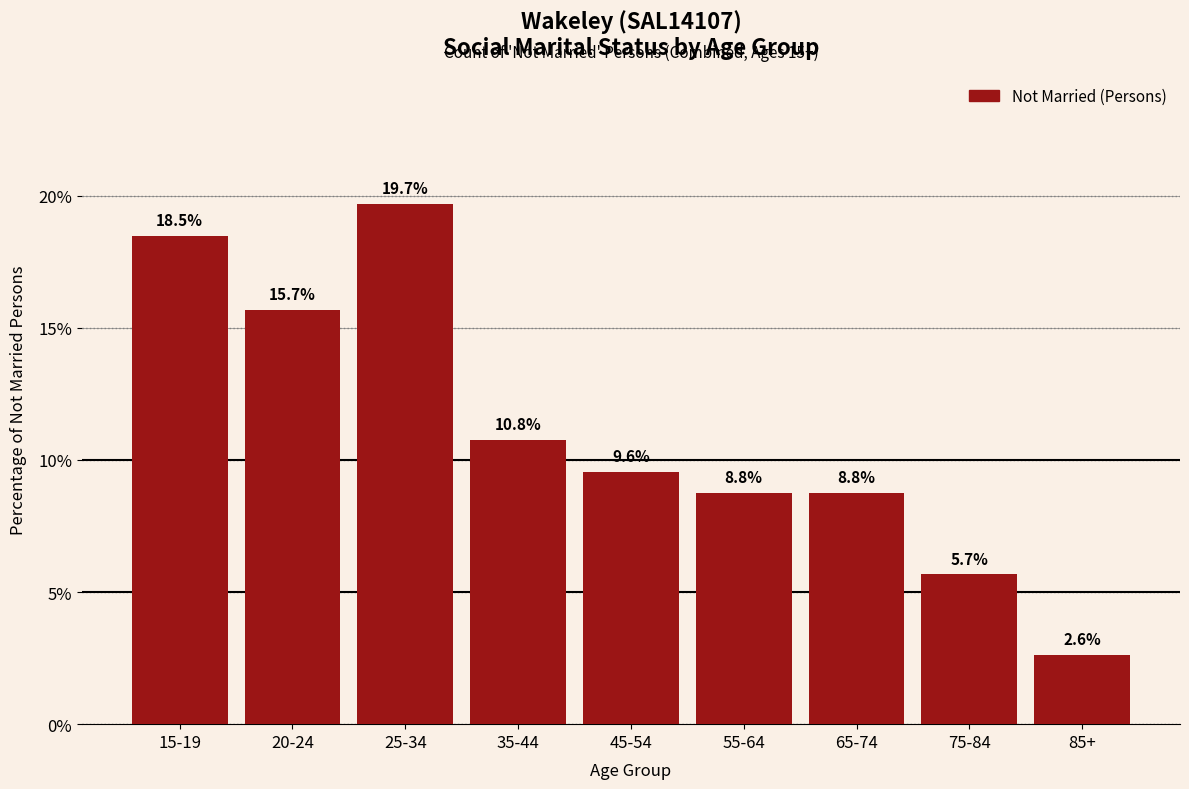

Reading left to right, extract all data points from this chart.

15-19=18.5	20-24=15.7	25-34=19.7	35-44=10.8	45-54=9.6	55-64=8.8	65-74=8.8	75-84=5.7	85+=2.6